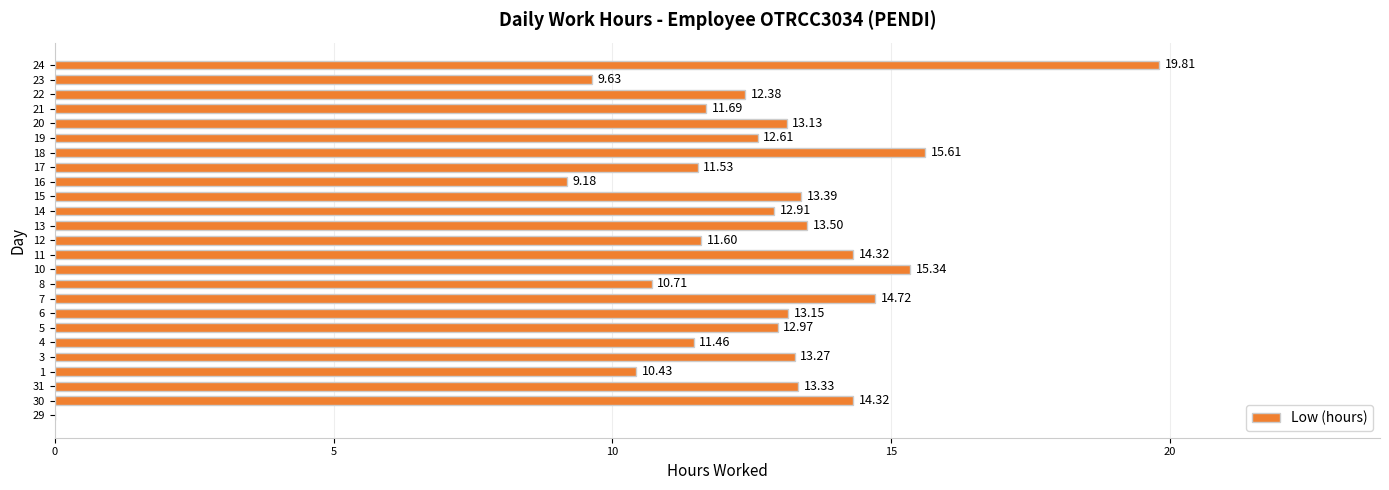

What is the greatest value displayed?

19.8